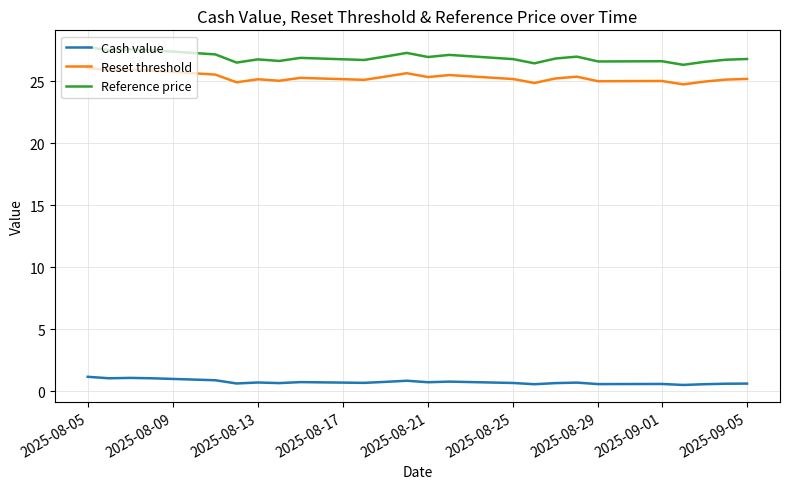

Which series has the largest total across all categories?

Reference price